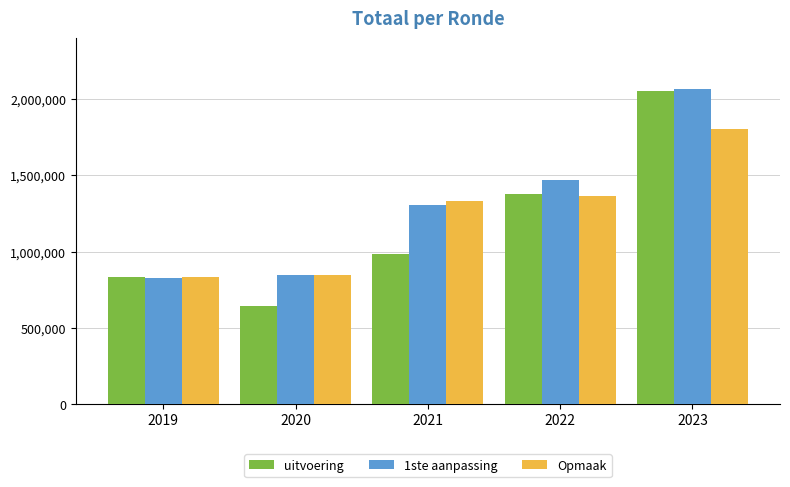

Reading left to right, what are all the values shown in this chart?

uitvoering: 2019=835022	2020=640374	2021=983780	2022=1379301	2023=2050752
1ste aanpassing: 2019=826938	2020=849059	2021=1307456	2022=1469198	2023=2069007
Opmaak: 2019=835022	2020=848241	2021=1330437	2022=1363499	2023=1801317